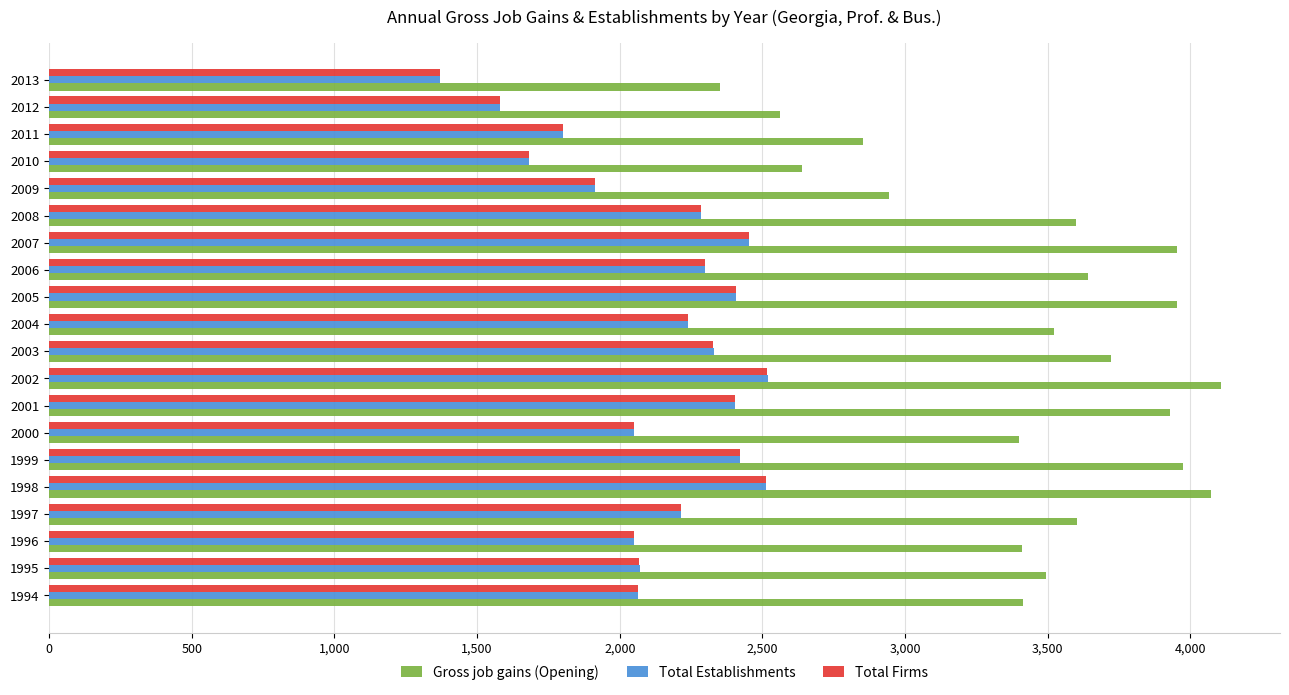

Between 1994 and 1998, which series saw the biggest shift?

Gross job gains (Opening)